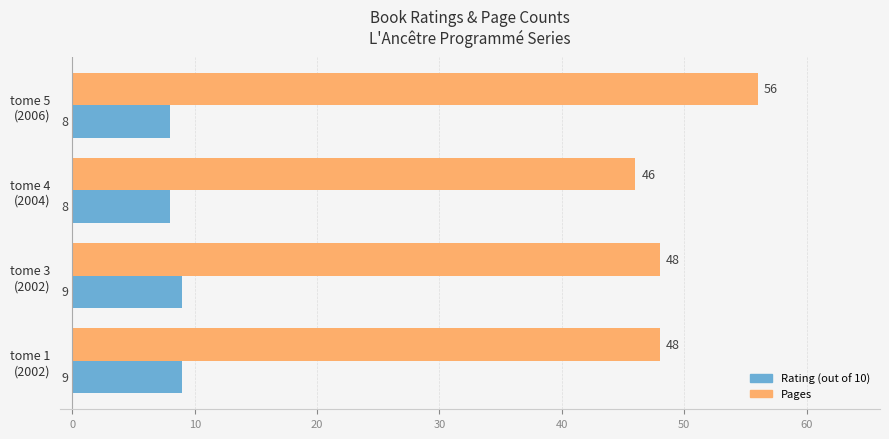

How many Pages values are between 48 and 56?

3